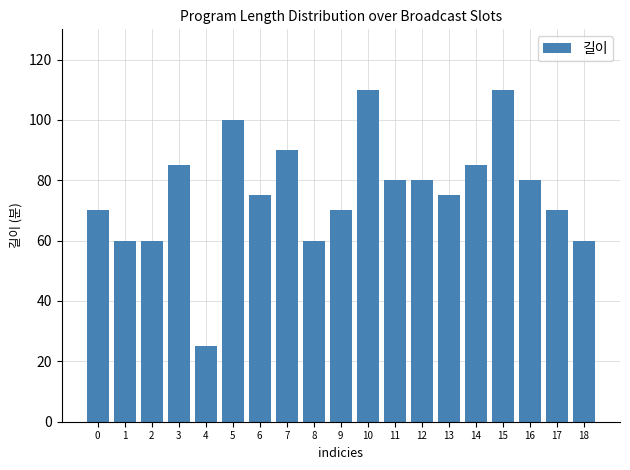

What is the value of the 9th bar from the left?

60